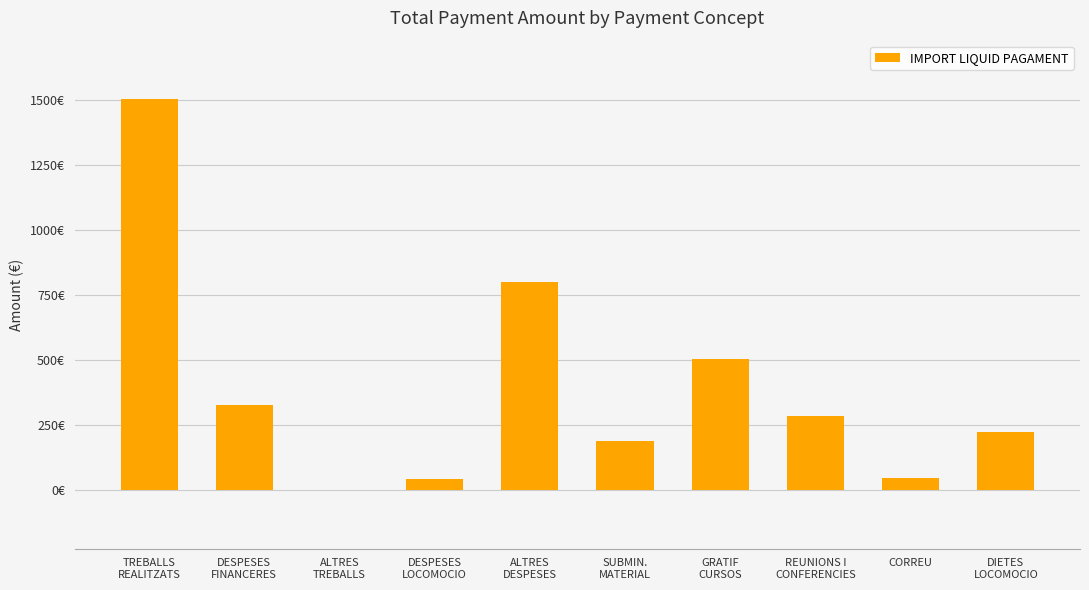

Are the bars horizontal?

No